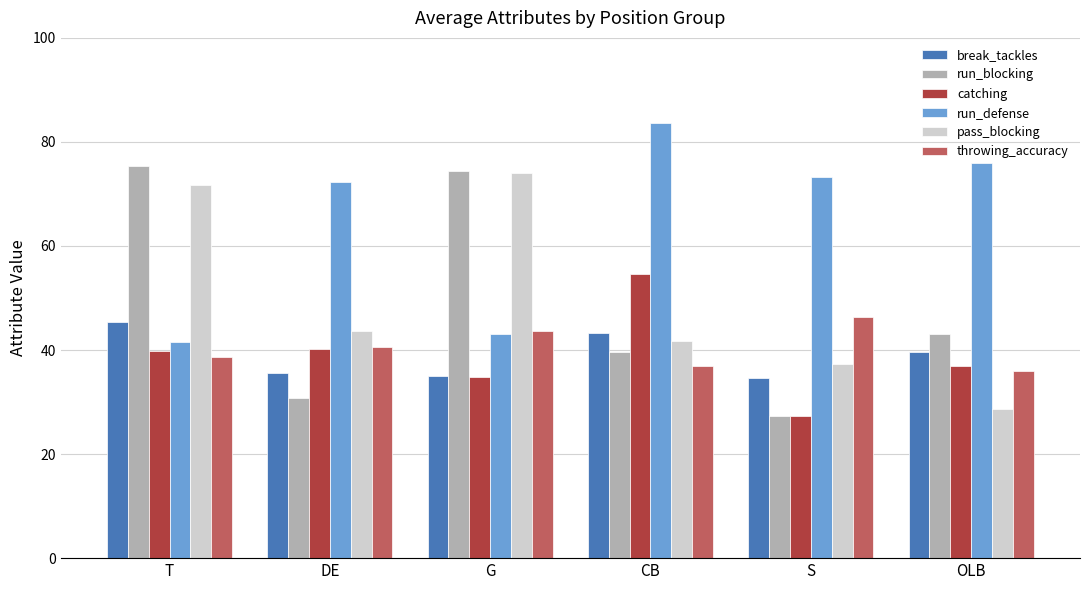

What is the sum of all throwing_accuracy values?

242.2